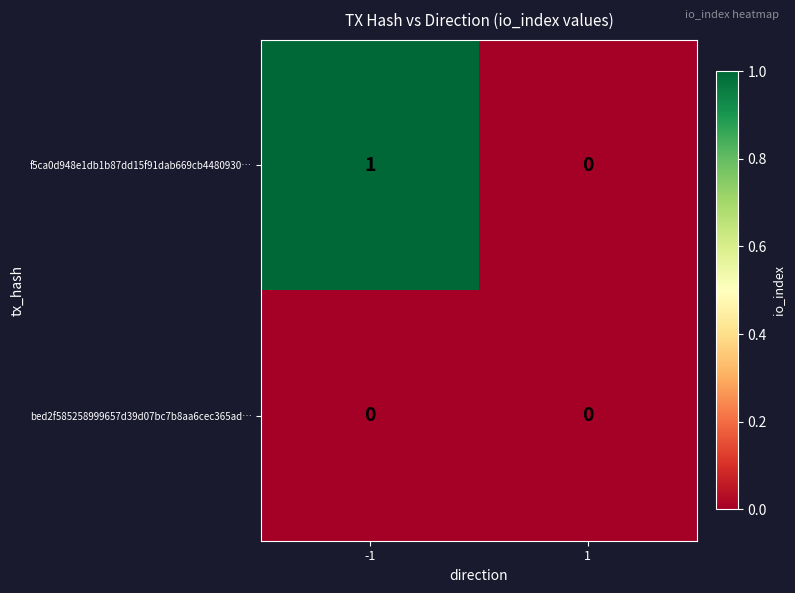

Is it true that bed2f585258999657d39d07bc7b8aa6cec365ad… equals 0 at 1?

True